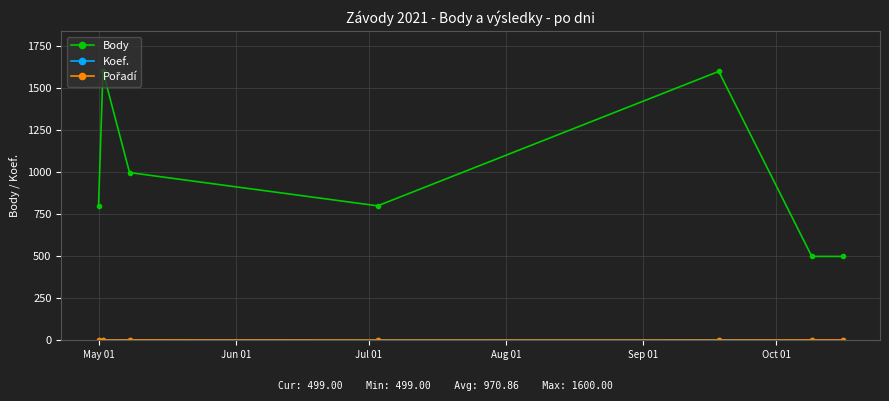

Which series has the widest spread of values?

Body